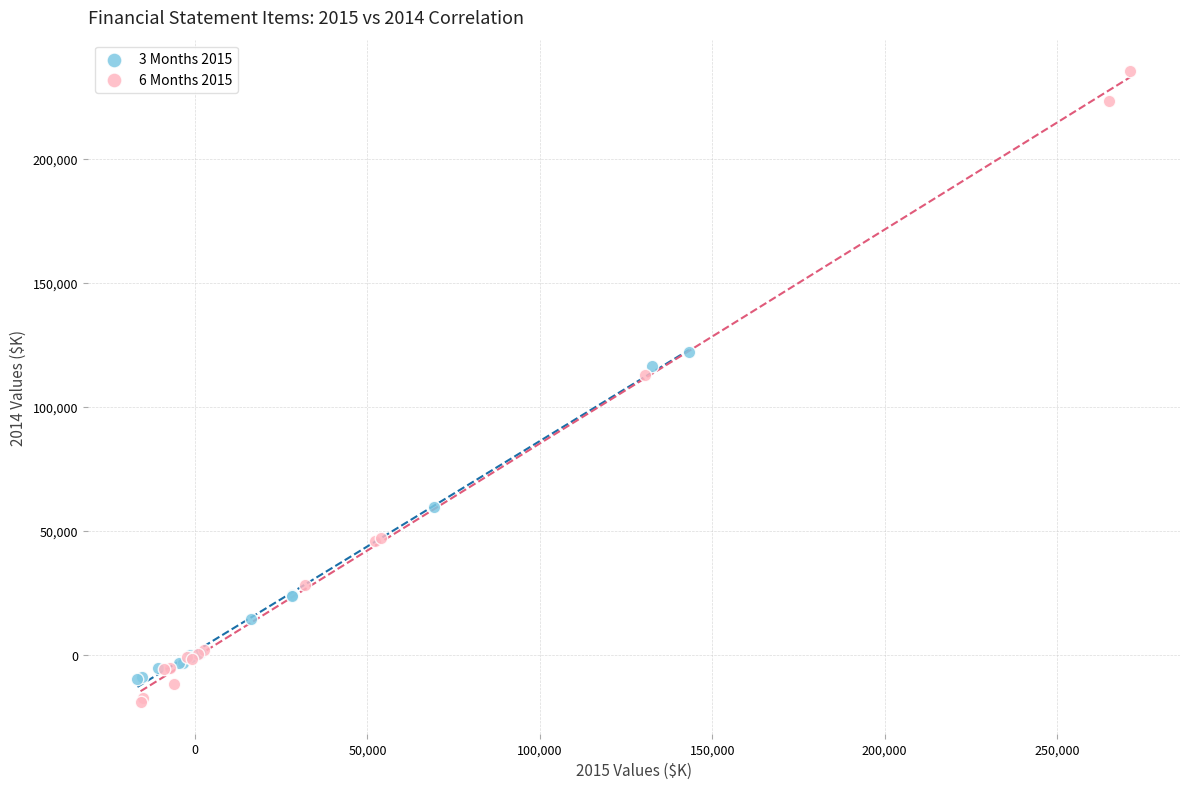

Which series contains the highest Y value?

6 Months 2015